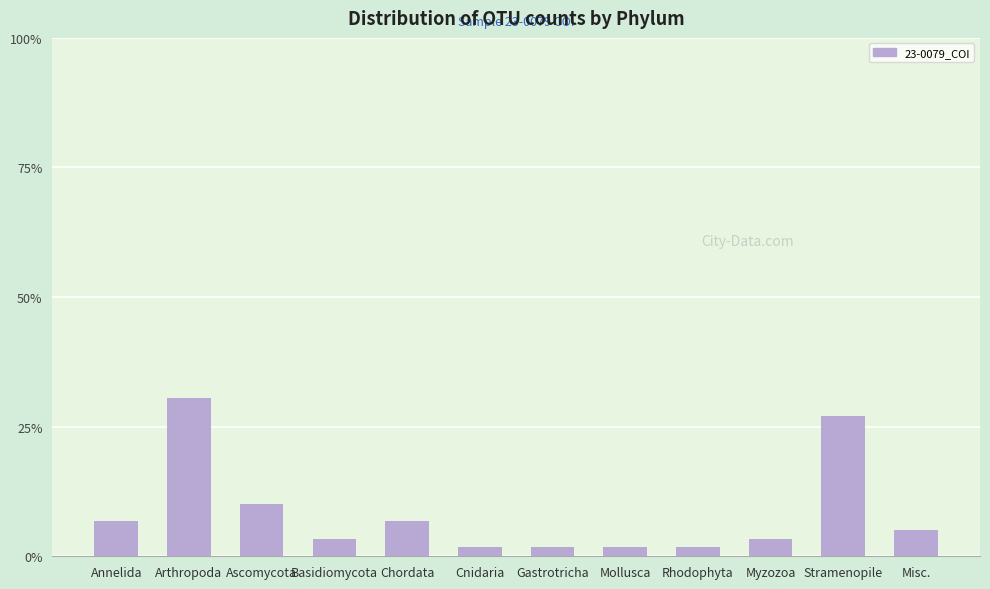

The chart shows a value of 30.5 at Arthropoda. True or false?

True